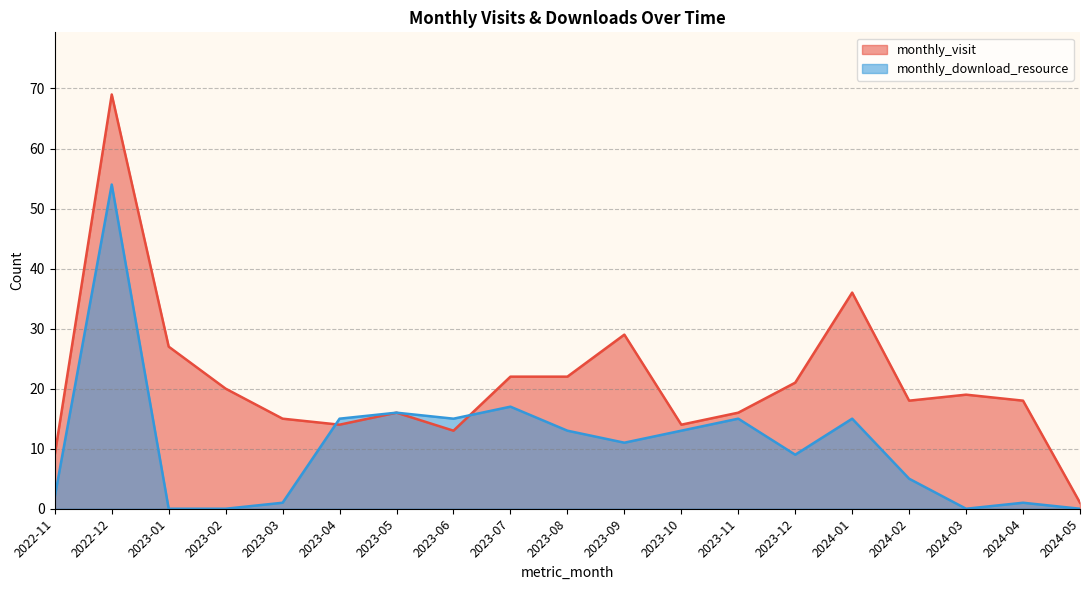

Rank the series by their average value, from highest to lowest.

monthly_visit, monthly_download_resource